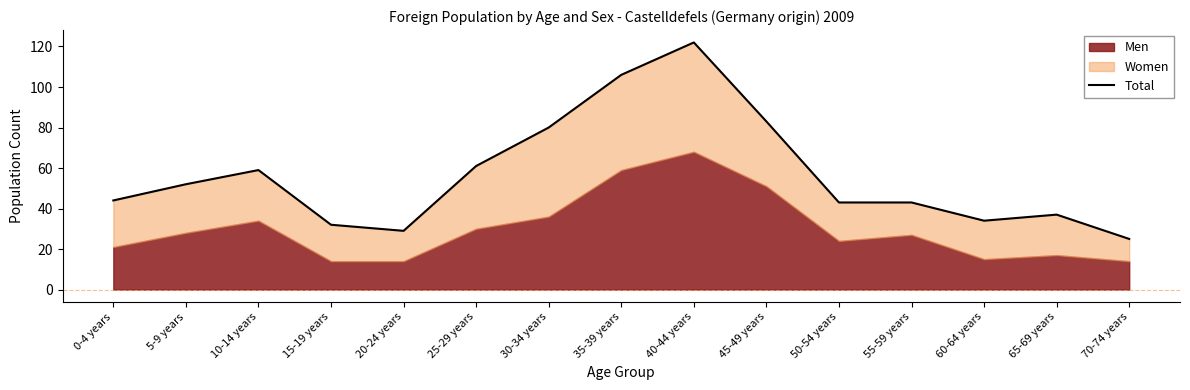

Read the value at 35-39 years, to the nearest 5.

105